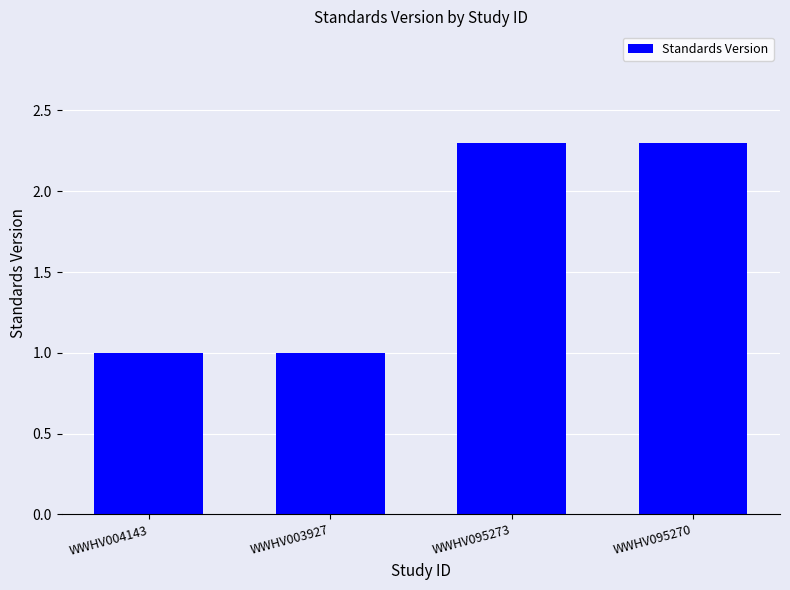

Reading left to right, extract all data points from this chart.

WWHV004143=1.0	WWHV003927=1.0	WWHV095273=2.3	WWHV095270=2.3